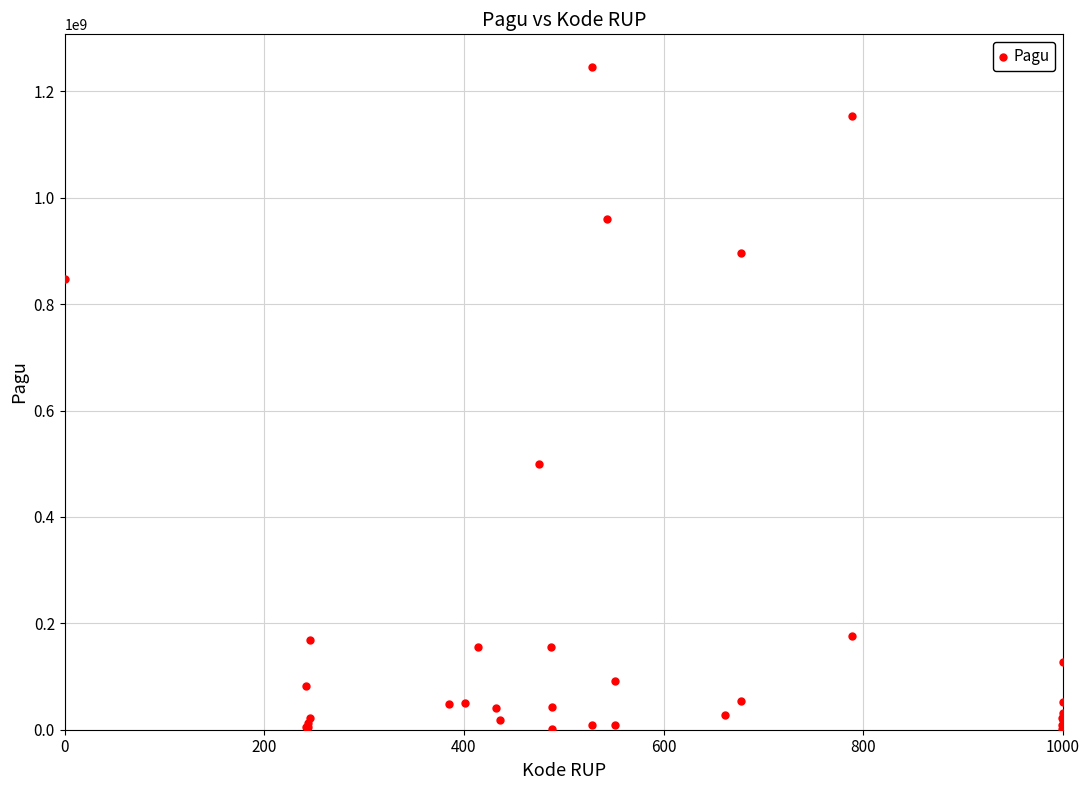

What Y value in the scatter plot is closest to 622840000?

499932000